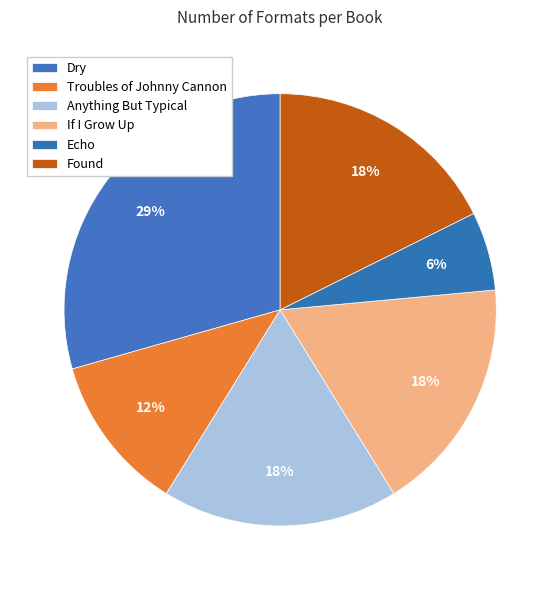

Rank the categories by value from highest to lowest.

Dry, Anything But Typical, If I Grow Up, Found, Troubles of Johnny Cannon, Echo